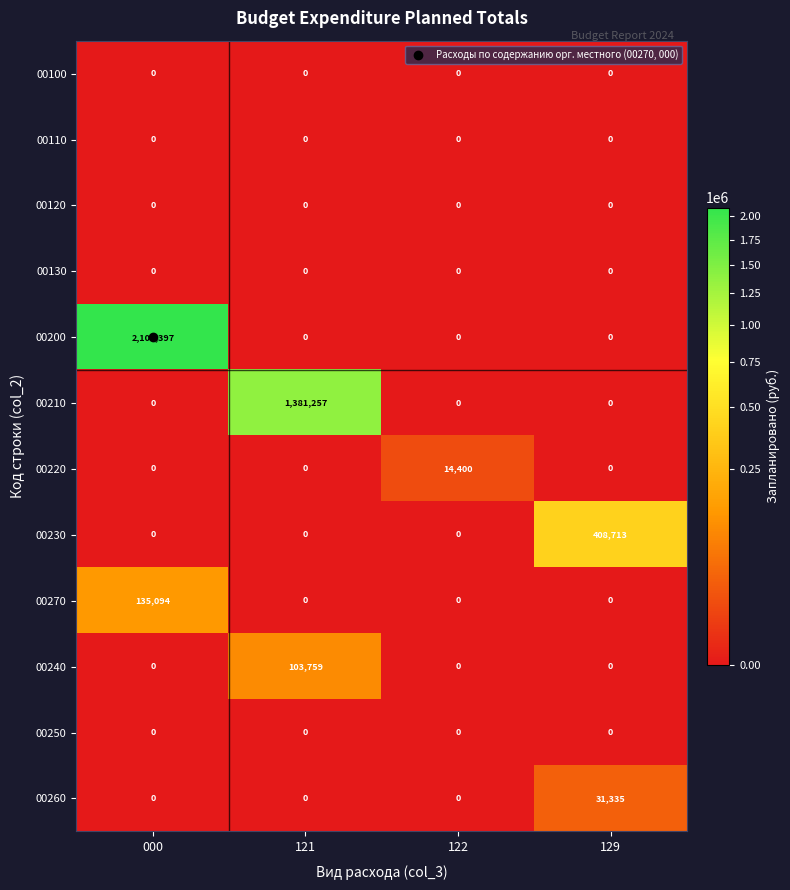

Which series has the largest total across all categories?

00200